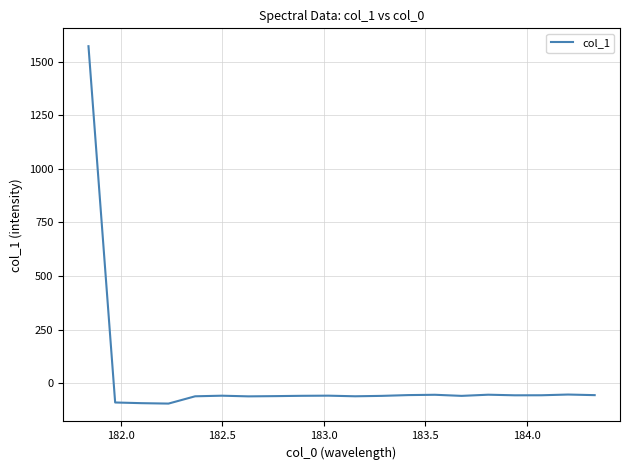

What is the difference between the maximum and minimum values?

1666.9